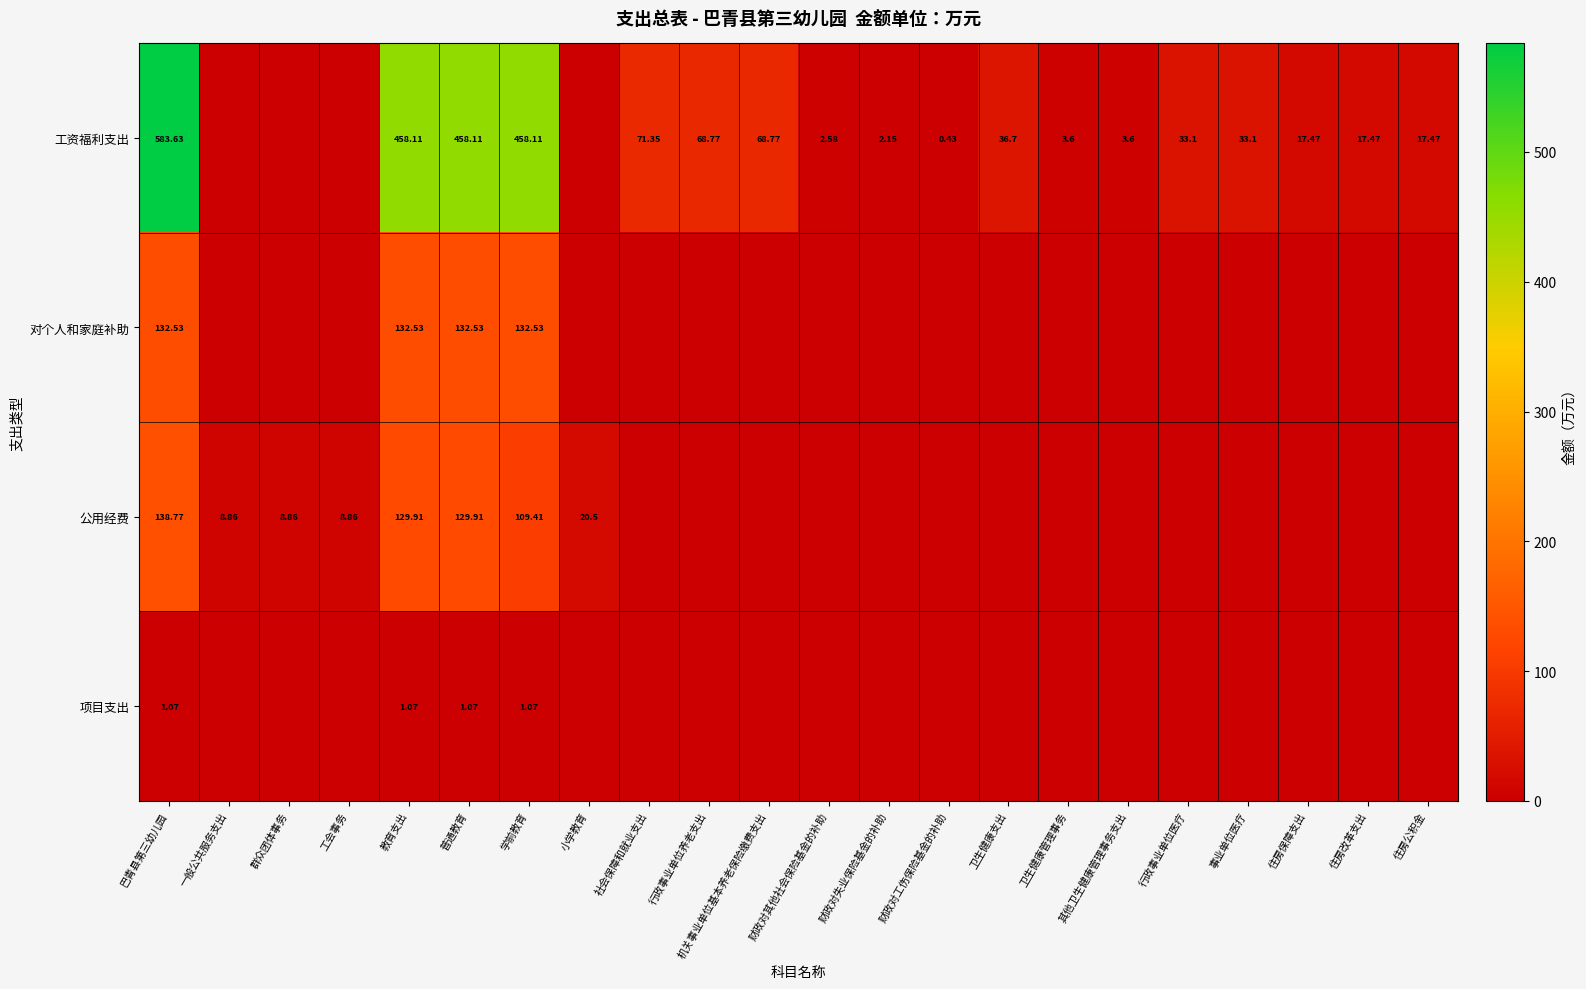

Between 学前教育 and 行政事业单位医疗, which series saw the biggest shift?

工资福利支出